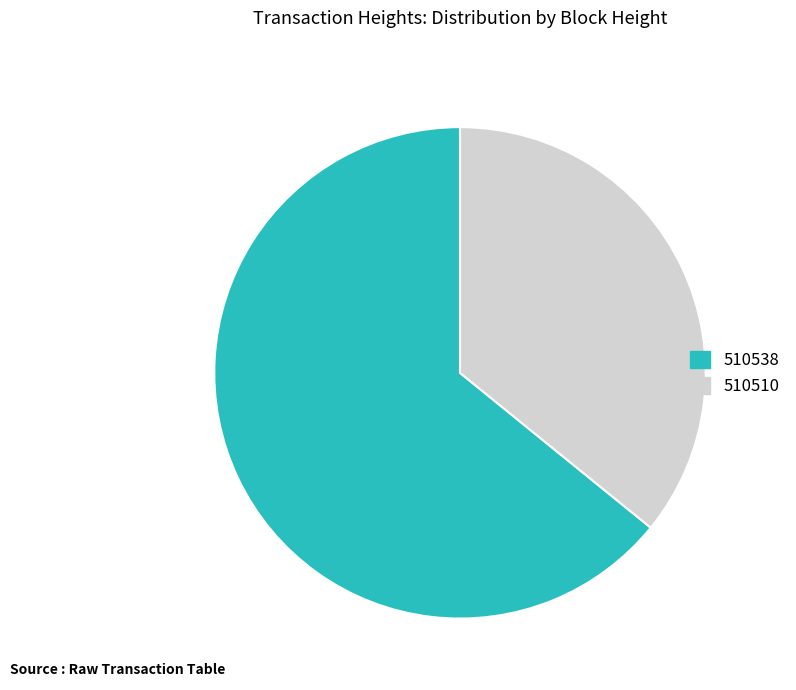

Which slice is the smallest?

510510